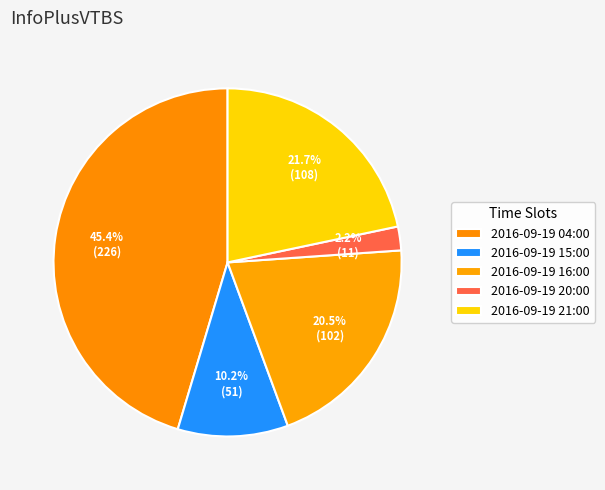

What is the smallest slice in the pie chart?

2016-09-19 20:00